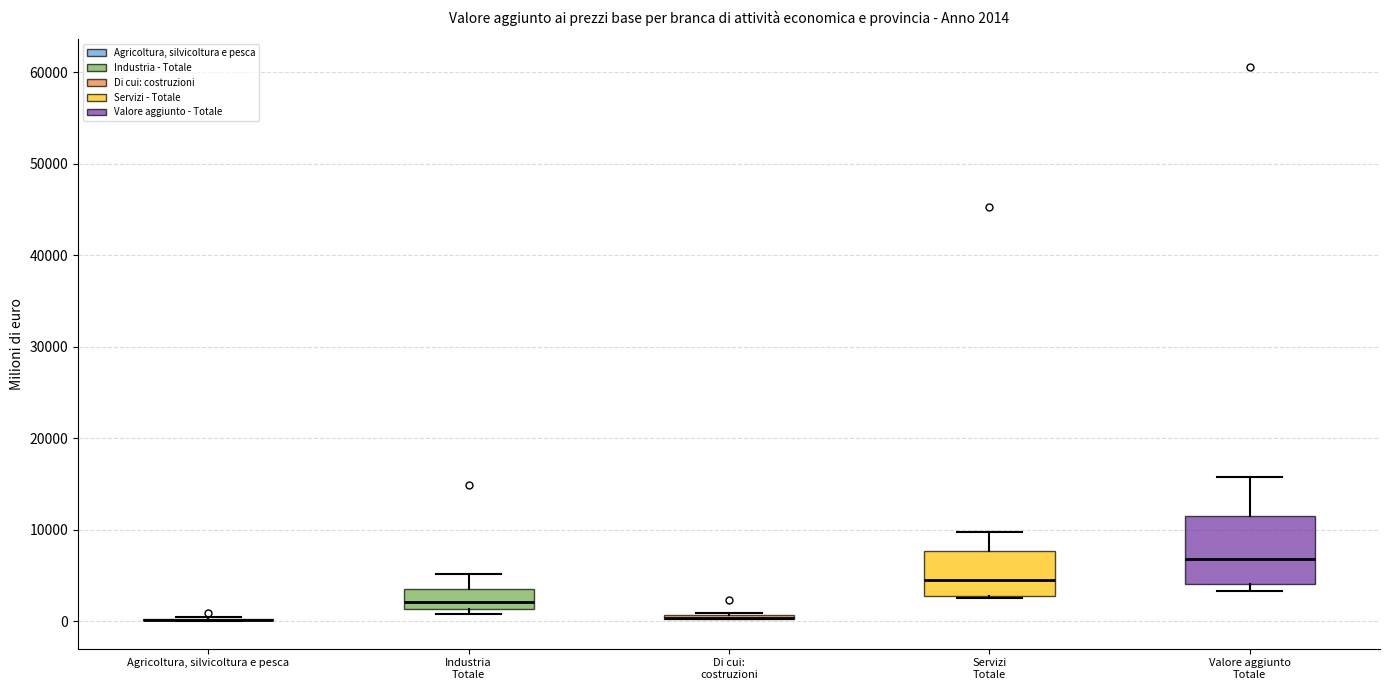

Which box is the tallest, from its lower edge to its upper edge?

Valore aggiunto Totale